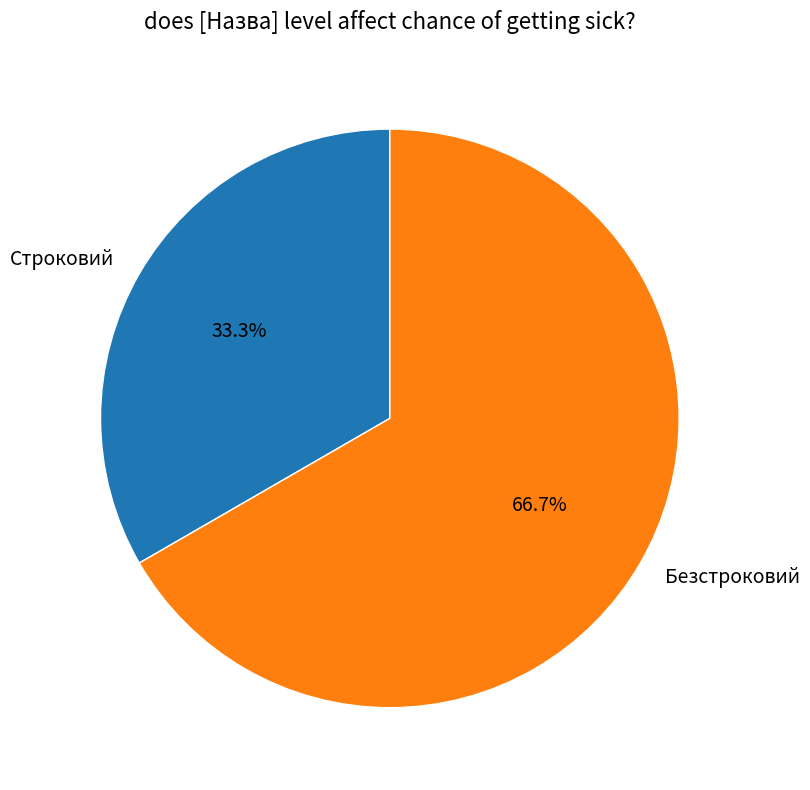

What is the smallest slice in the pie chart?

Строковий